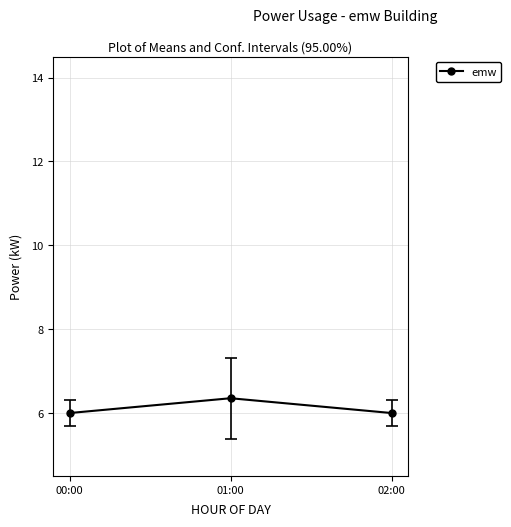

Reading left to right, what are all the values shown in this chart?

6.0	6.4	6.0